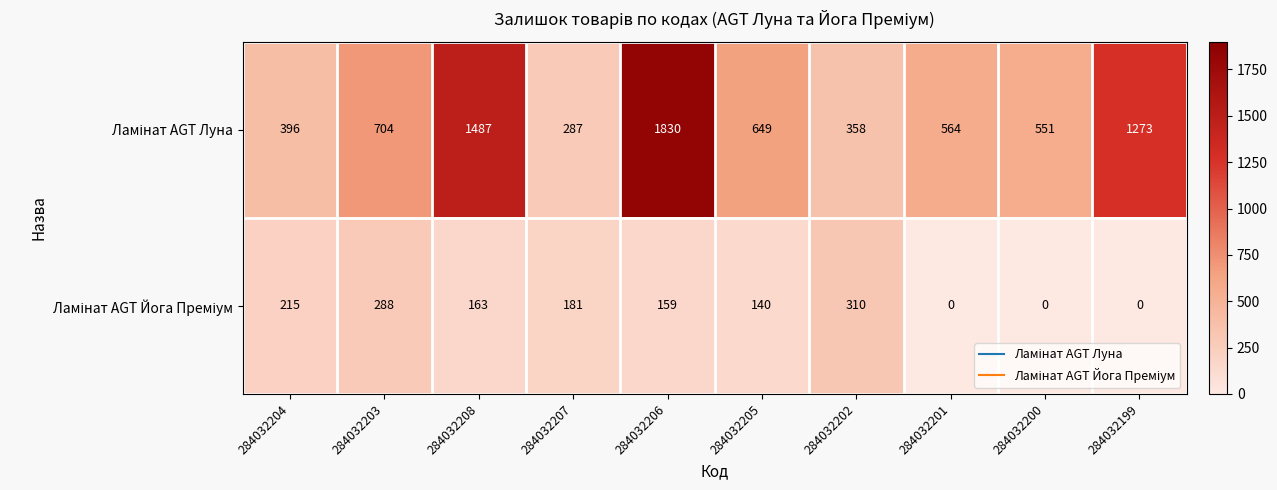

What is the difference between the highest and lowest values at 284032201?

564